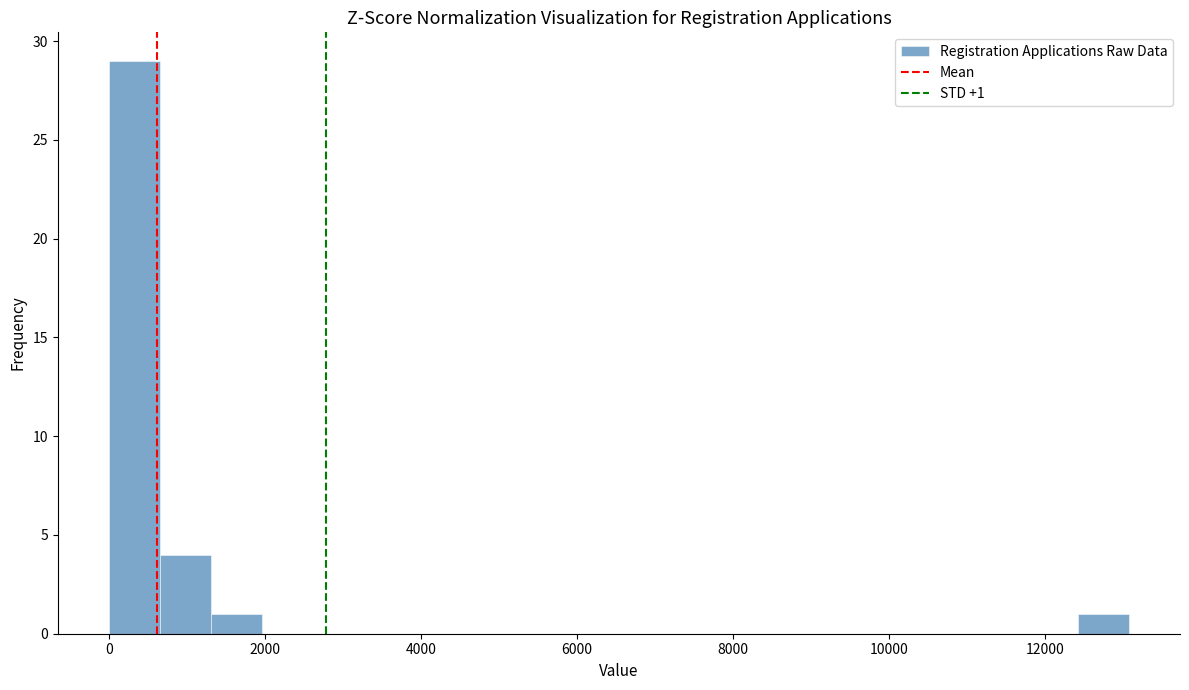

Read against the x-axis, roughly where is the centre of the tallest bar?

400